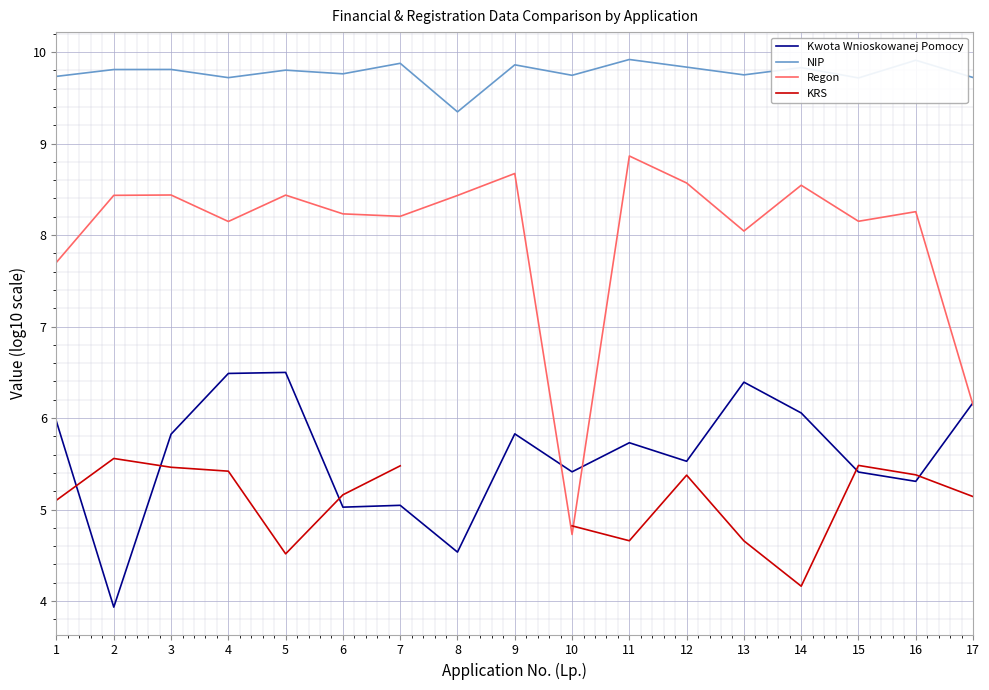

Between 15 and 14, which is larger?

14